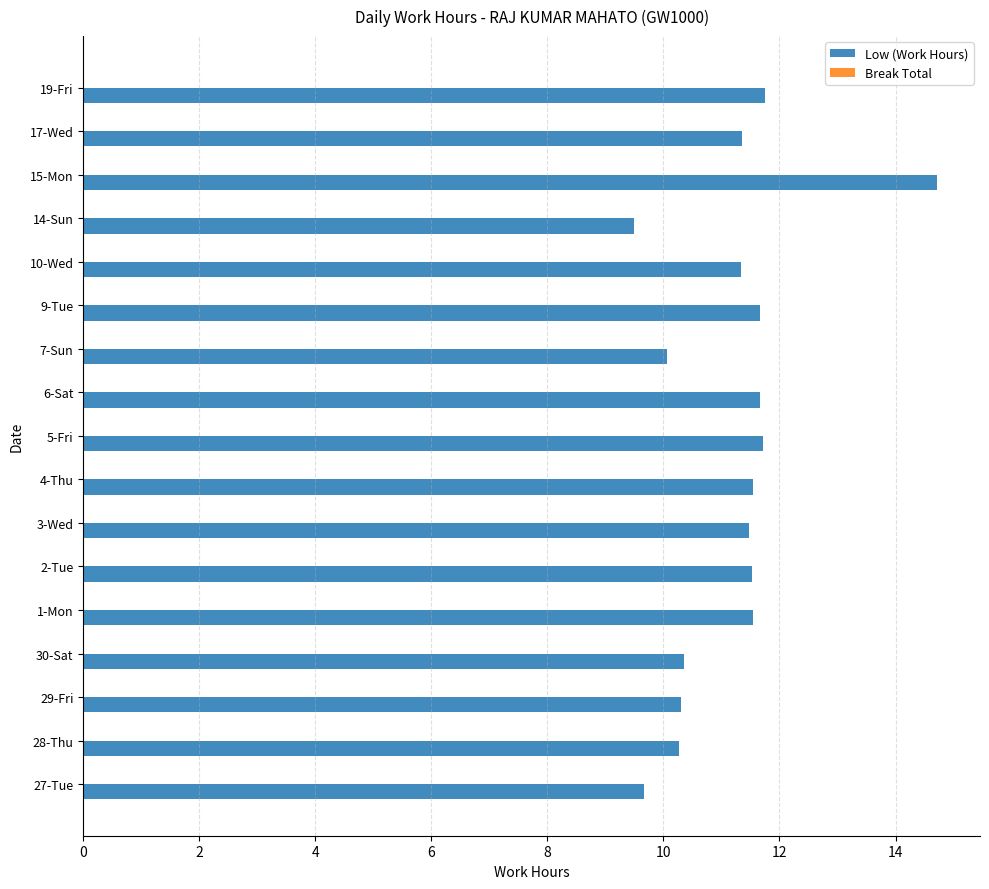

True or false: the data shows 3.2 at 1-Mon.

False